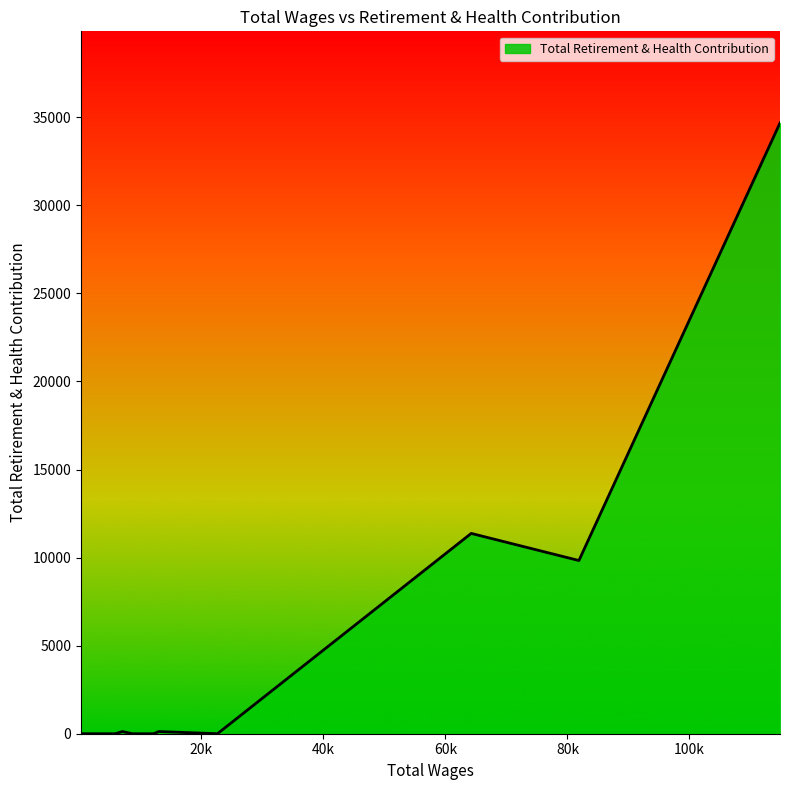

Between 4 and 5, which is larger?

4